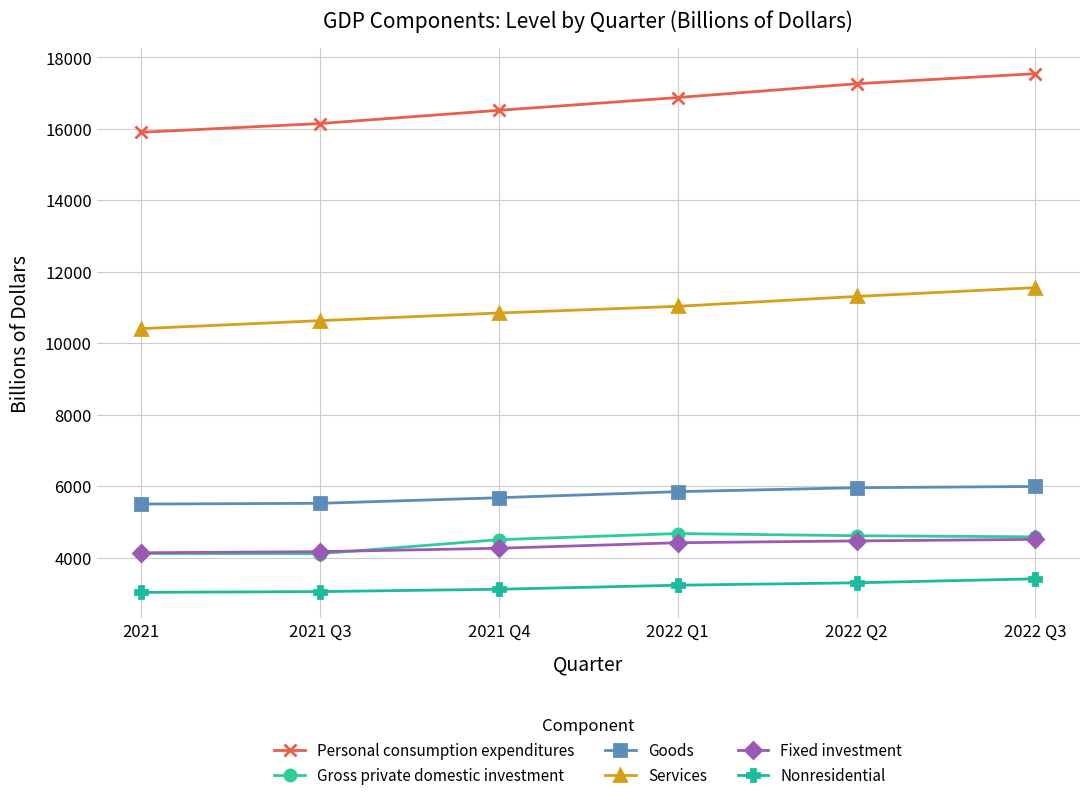

True or false: Goods and Personal consumption expenditures intersect in this chart.

False